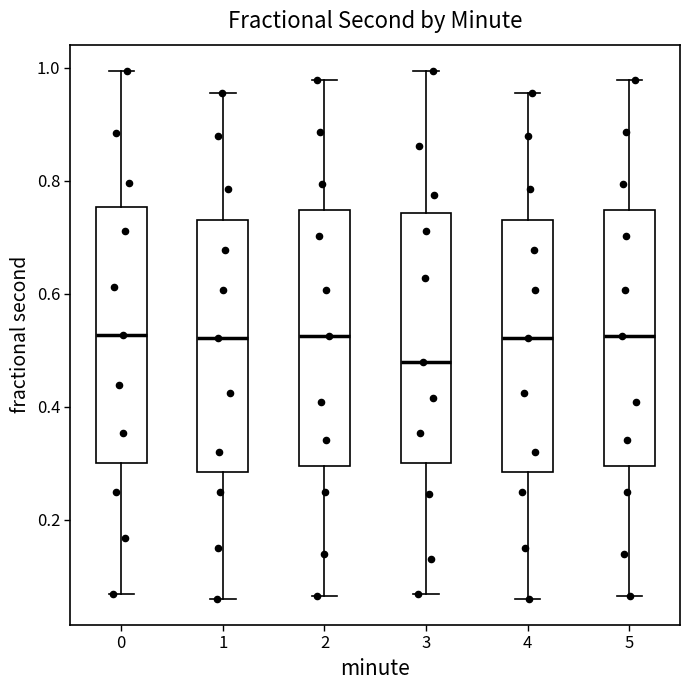

Where does the median line of the box at x = 5 sit on the y-axis? The values are not printed on the chart, so give them approximately, as read against the axis.

0.52